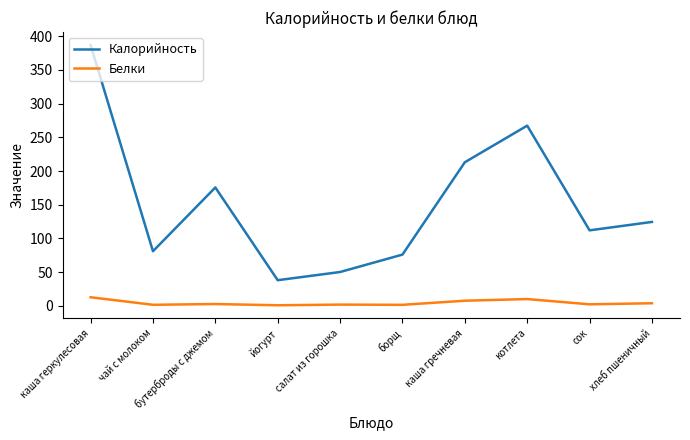

True or false: Калорийность and Белки intersect in this chart.

False